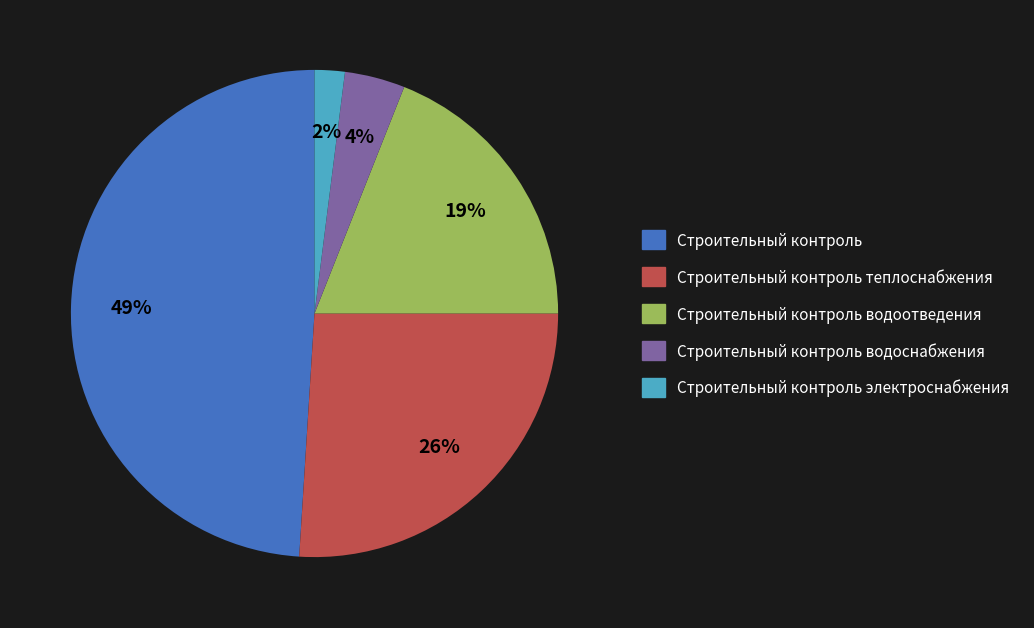

To the nearest percent, what is the average slice percentage?

20%